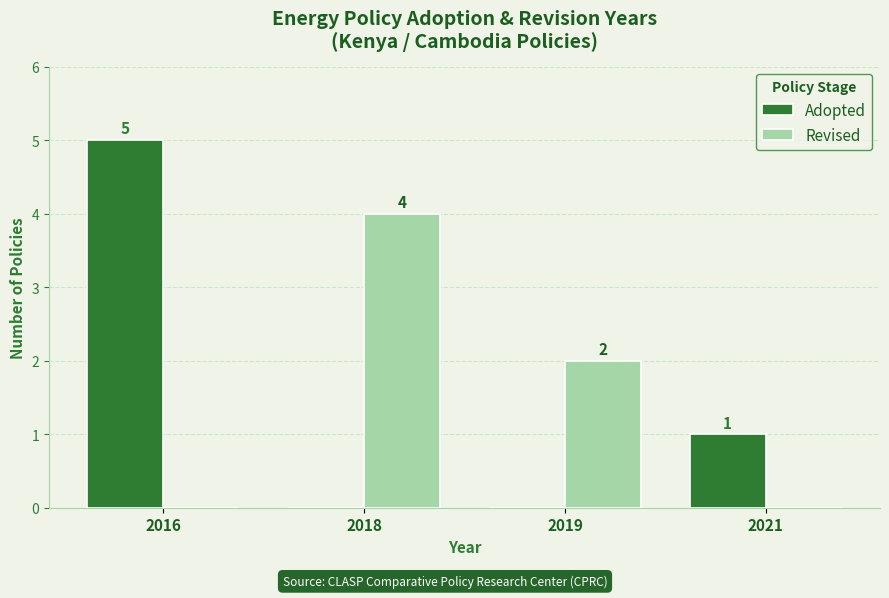

Reading left to right, transcribe all the data shown in this chart.

Adopted: 5	0	0	1
Revised: 0	4	2	0